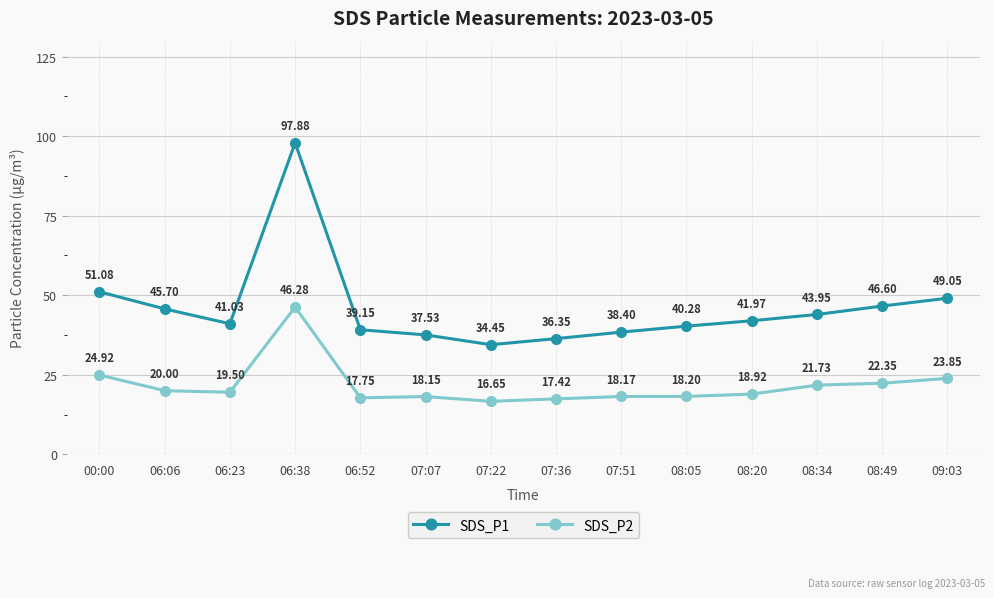

How many interior local peaks does the SDS_P2 series have?

2